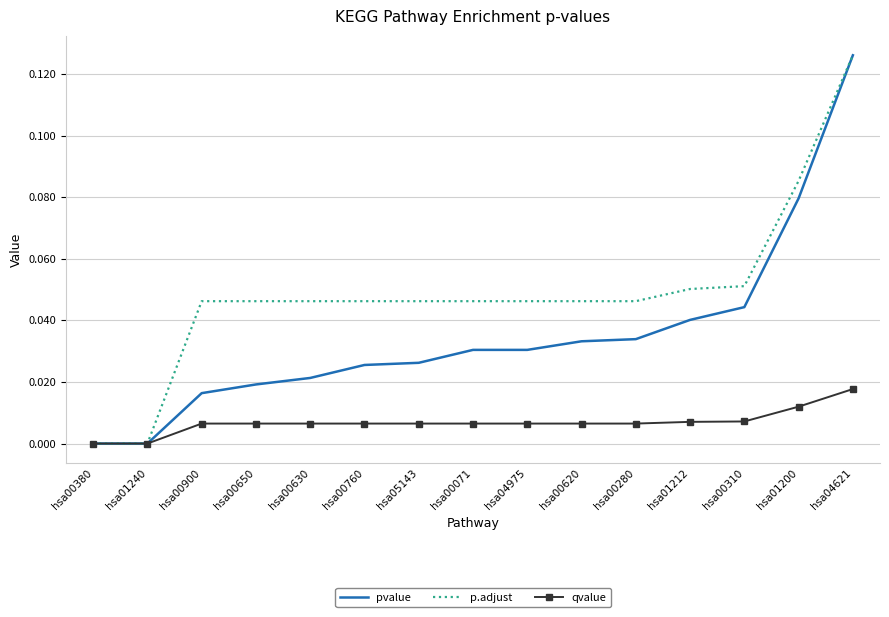

Is it true that pvalue equals 0.0 at hsa05143?

True